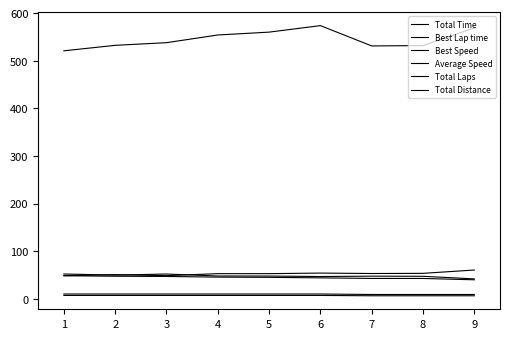

Reading left to right, what are all the values shown in this chart?

Total Time: 520.8	532.3	537.8	554.0	560.0	573.7	531.0	531.7	568.8
Best Lap time: 48.5	50.6	48.5	52.7	52.8	53.9	53.1	53.4	60.4
Best Speed: 52.0	49.8	52.0	47.8	47.7	46.7	47.5	47.2	41.7
Average Speed: 48.4	47.3	46.9	45.5	45.0	43.9	42.7	42.7	39.9
Total Laps: 10.0	10.0	10.0	10.0	10.0	10.0	9.0	9.0	9.0
Total Distance: 7.0	7.0	7.0	7.0	7.0	7.0	6.3	6.3	6.3